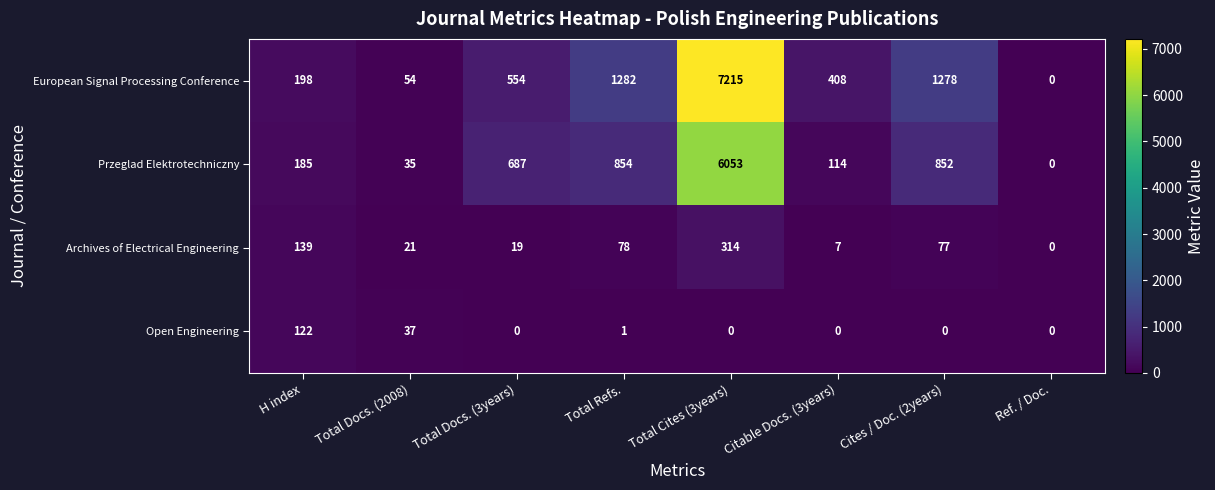

List the series in order of their peak value, lowest first.

Open Engineering, Archives of Electrical Engineering, Przeglad Elektrotechniczny, European Signal Processing Conference